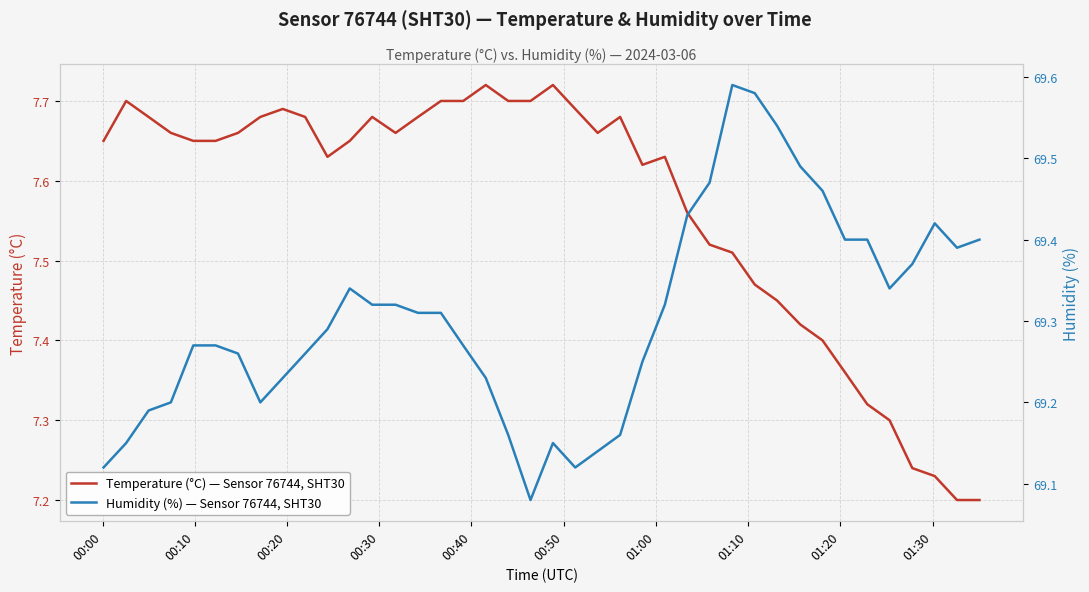

How many categories are shown in the chart?

40